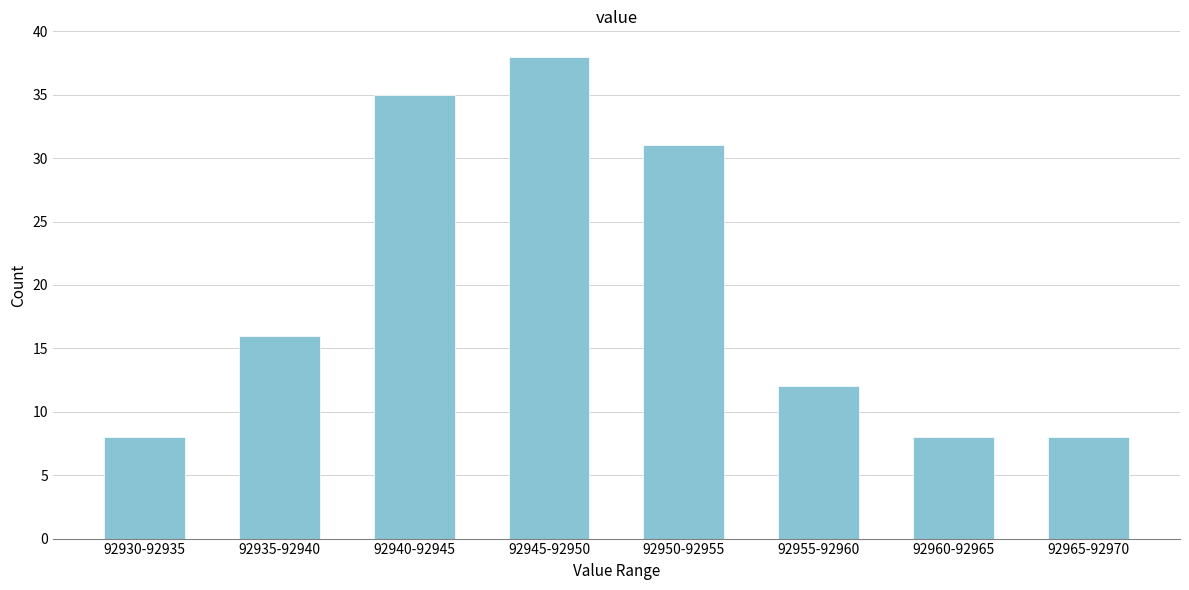

Reading left to right, list all the values displayed in this chart.

92930-92935=8	92935-92940=16	92940-92945=35	92945-92950=38	92950-92955=31	92955-92960=12	92960-92965=8	92965-92970=8